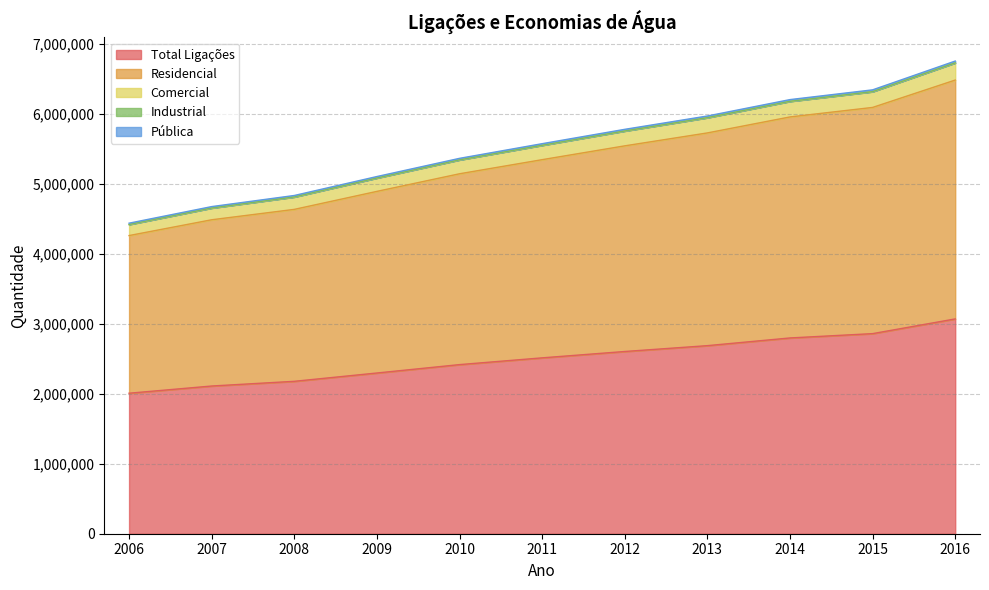

What is the highest value of the Total Ligações series?

3069181